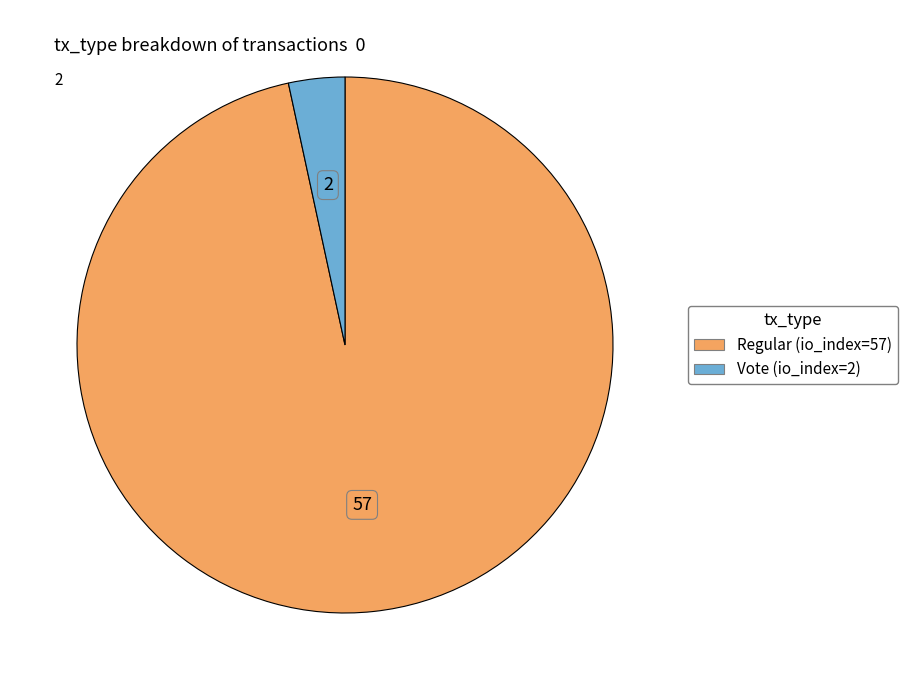

Rank the categories by value from highest to lowest.

Regular (io_index=57), Vote (io_index=2)